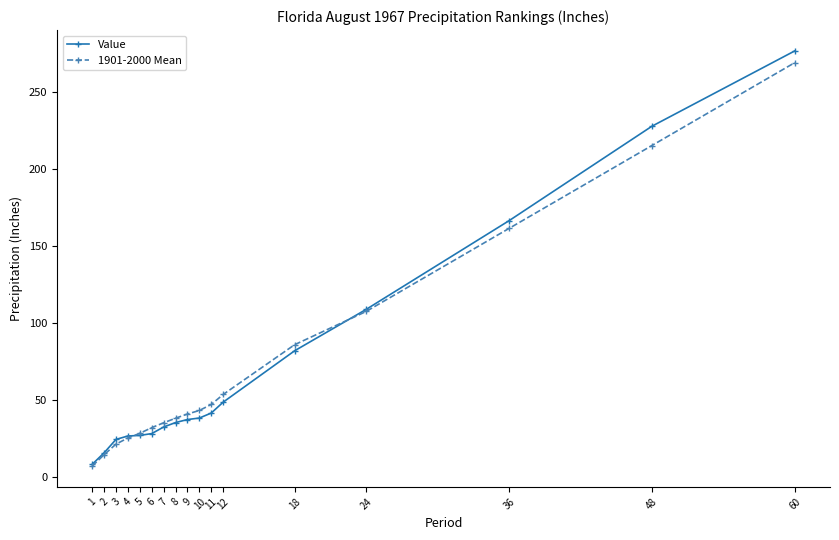

What is the difference between the maximum and minimum values in the 1901-2000 Mean series?

261.9